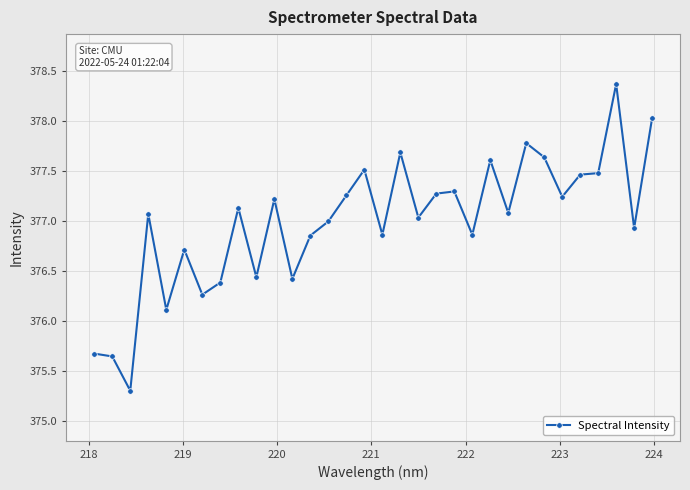

True or false: the data has more than 1 interior local peaks.

True